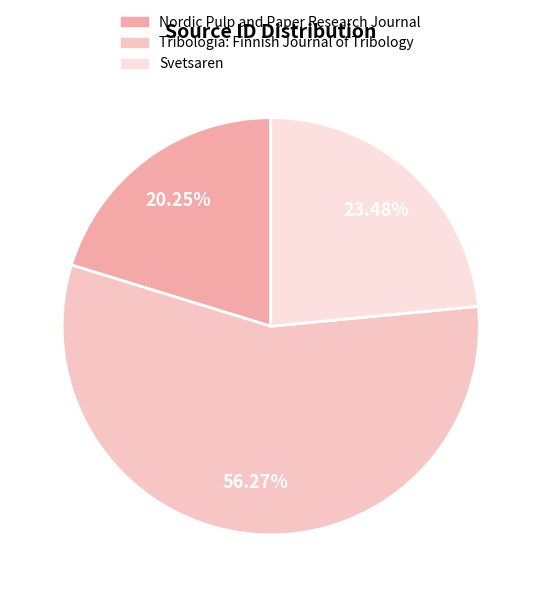

To the nearest percent, what is the difference between the Svetsaren and Tribologia: Finnish Journal of Tribology slice percentages?

33%